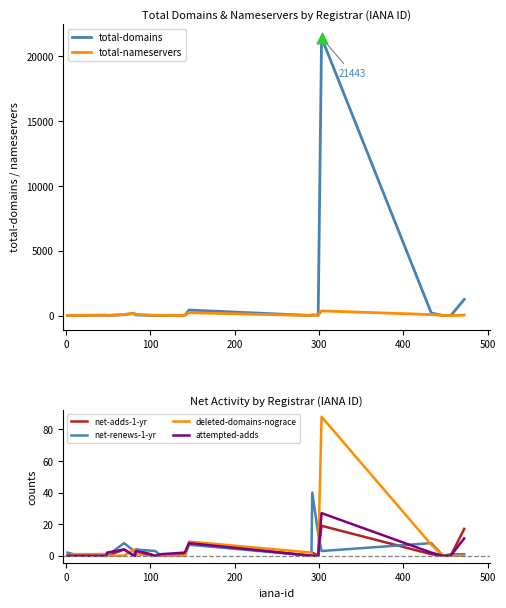

Which series has the largest total across all categories?

total-domains